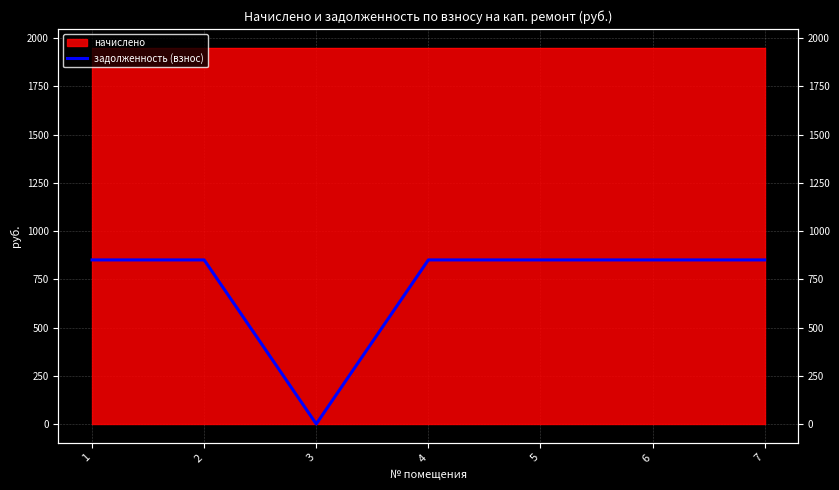

At which category does the chart reach its minimum across all series?

3